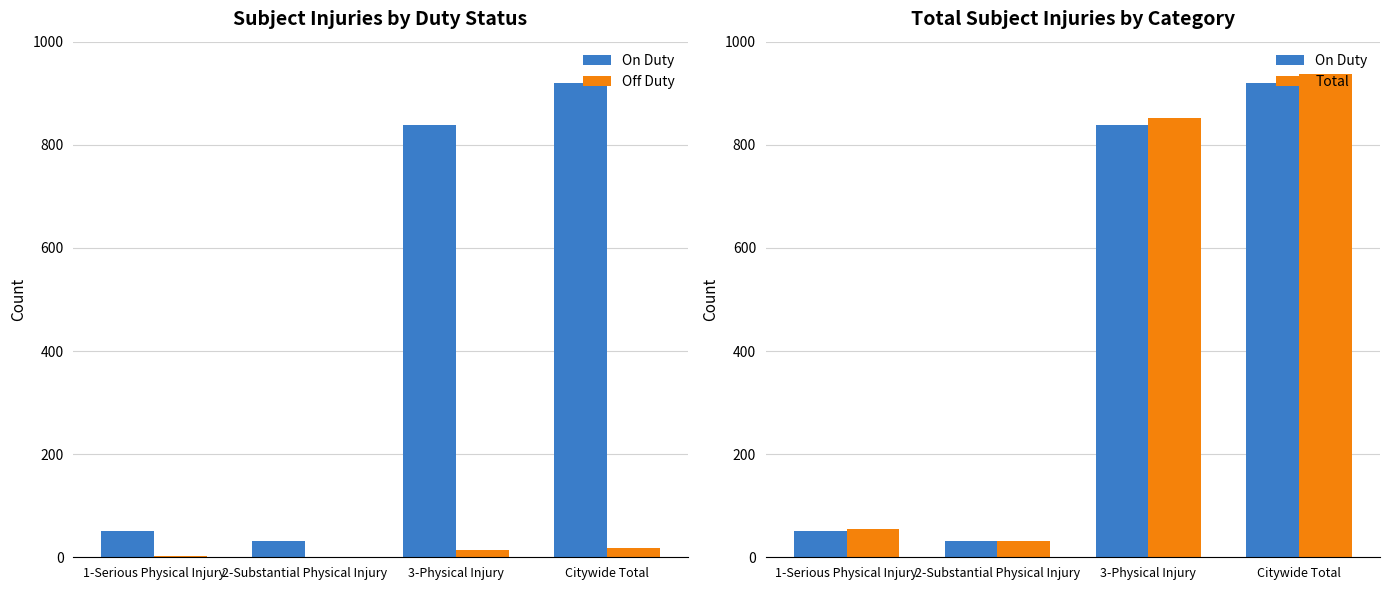

At Citywide Total, list the series in order from smallest to largest.

Off Duty, On Duty, Total